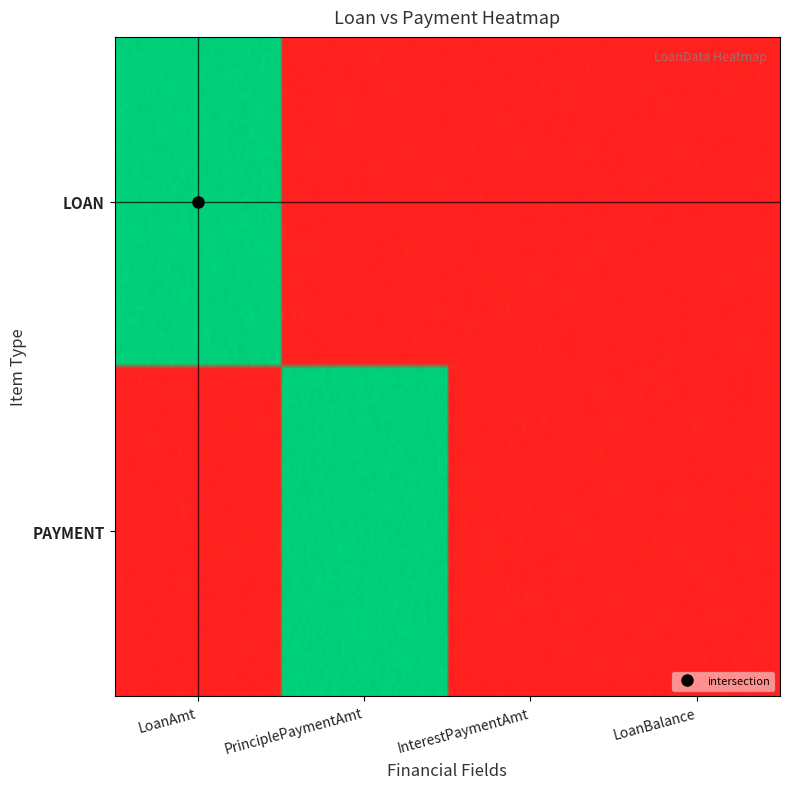

The value of PAYMENT at 3 is 0. True or false?

True